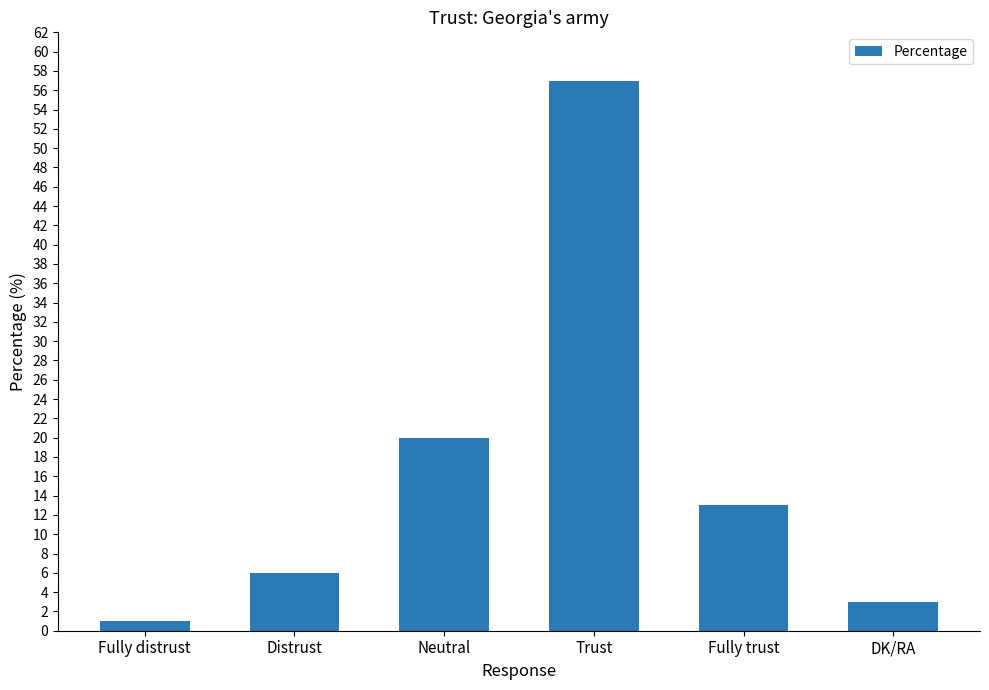

Which label corresponds to the largest value in the chart?

Trust